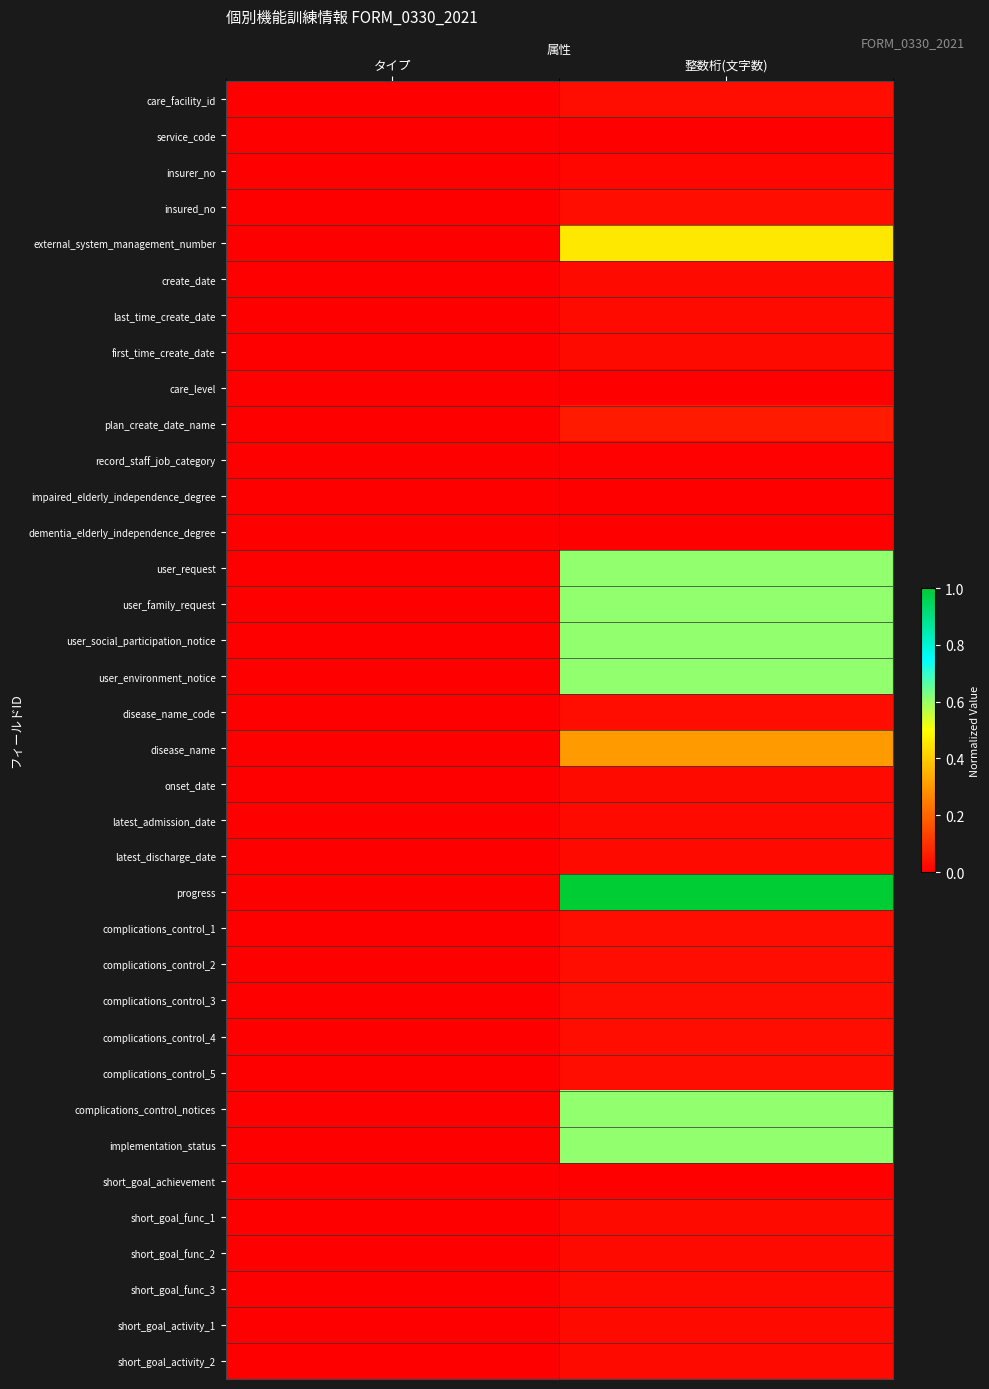

Which has a higher value, タイプ or 整数桁(文字数)?

整数桁(文字数)